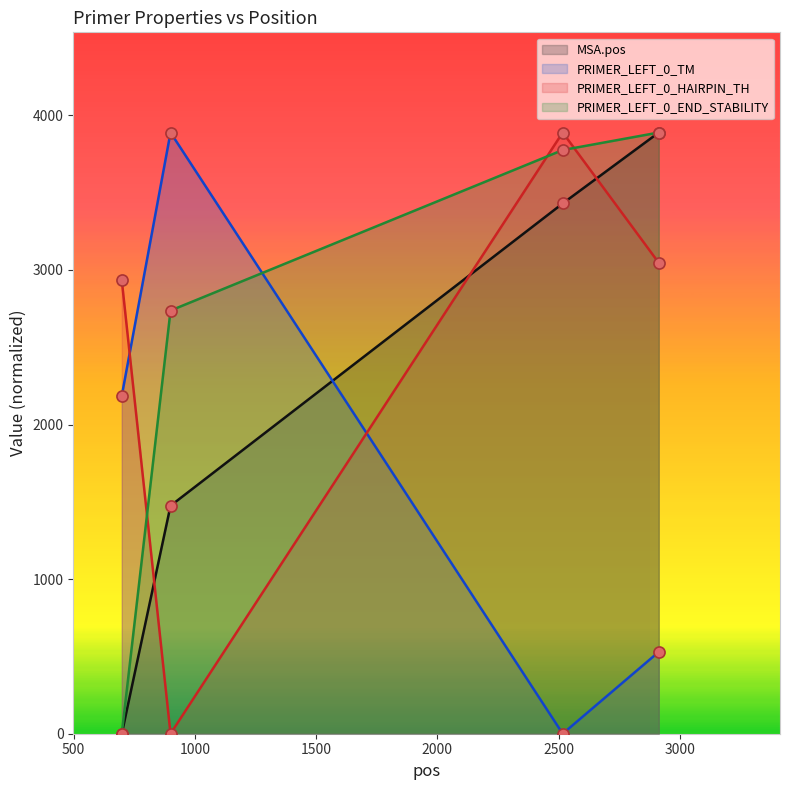

Which series has the largest total across all categories?

PRIMER_LEFT_0_END_STABILITY